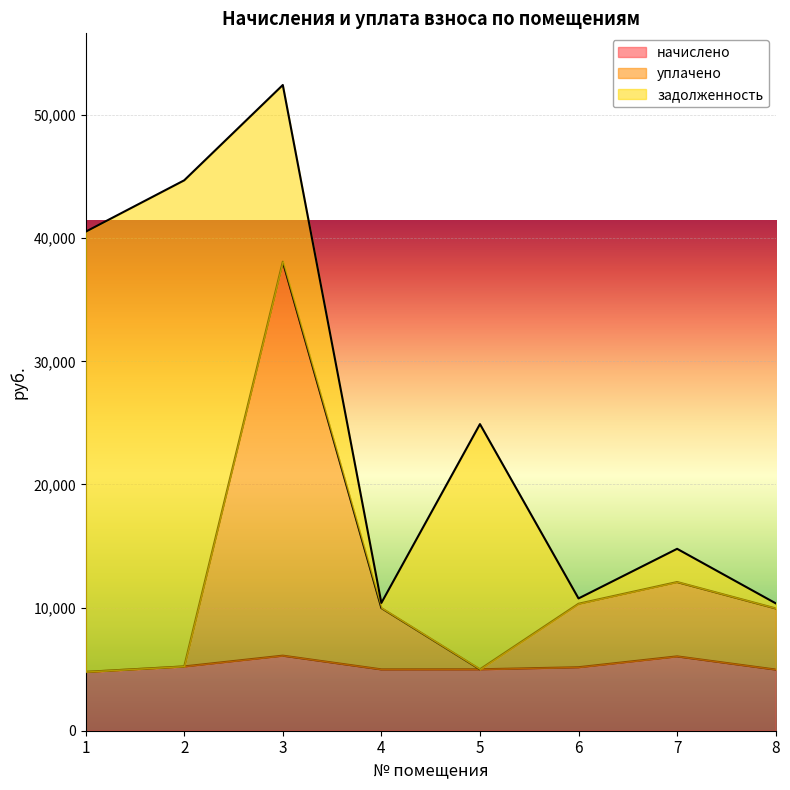

At which label is уплачено closest to 21437?

7